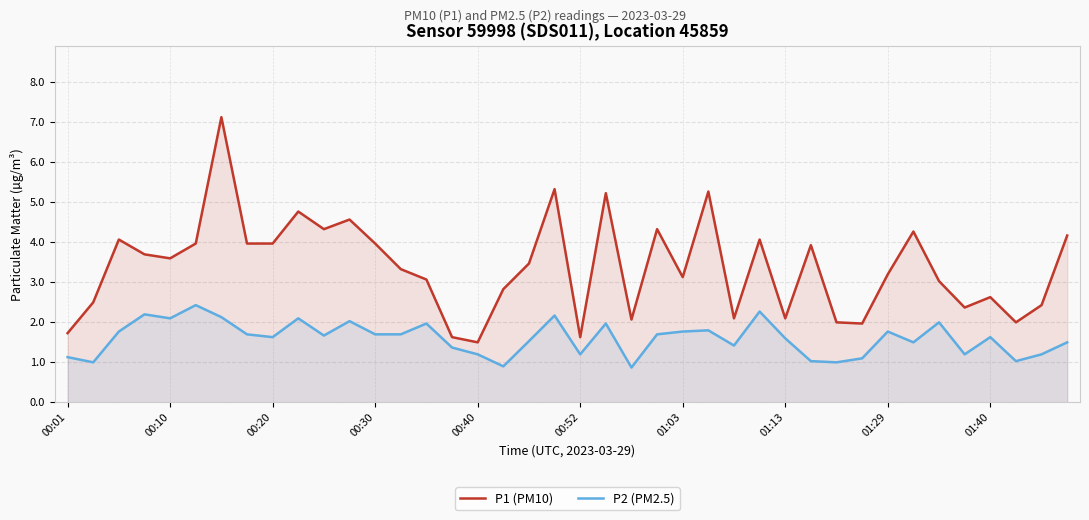

In P2 (PM2.5), how many points are lower than both neighbors (excluding endpoints)?

12